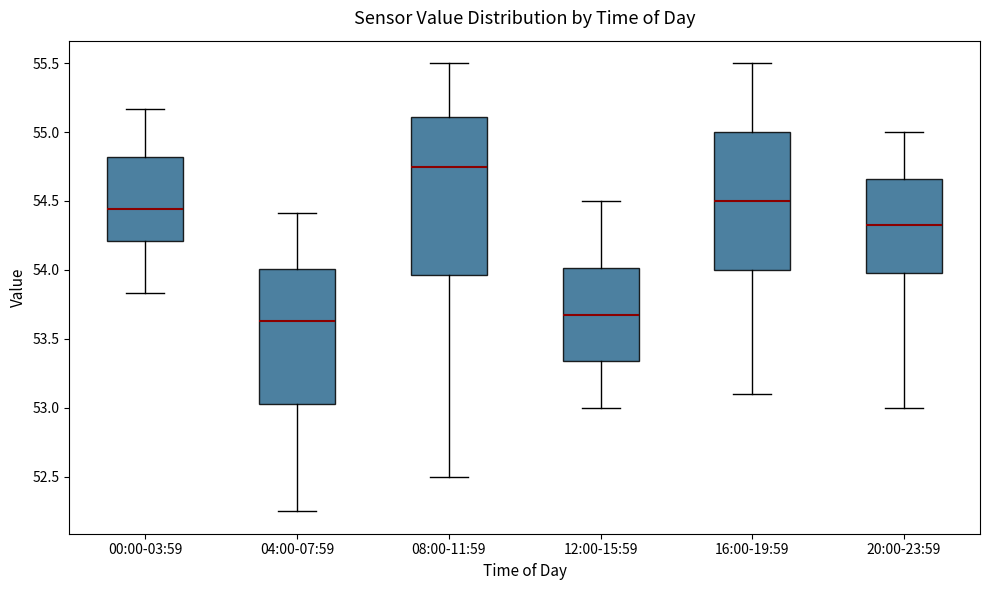

Which box is the tallest, from its lower edge to its upper edge?

08:00-11:59